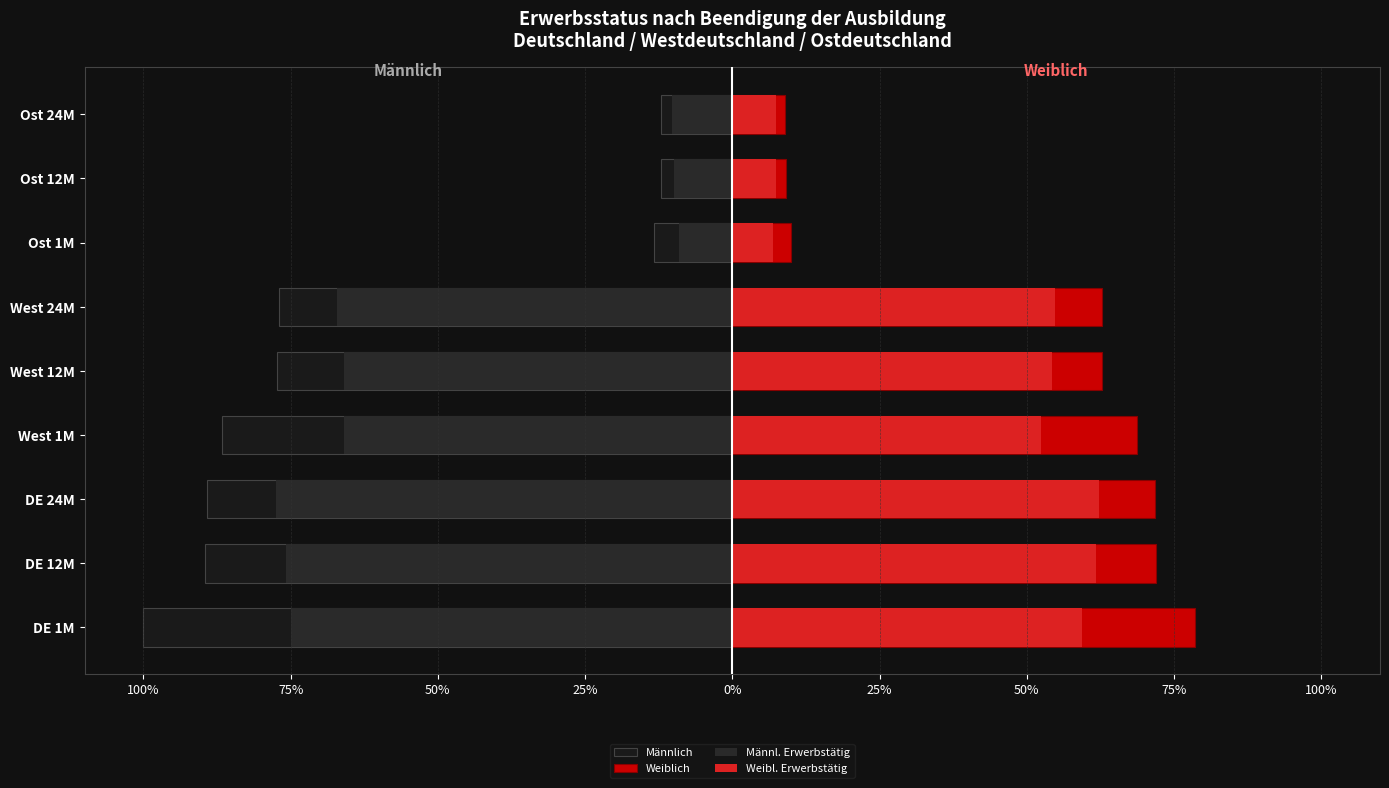

Is it true that Männlich equals -1.2 at West 1M?

False